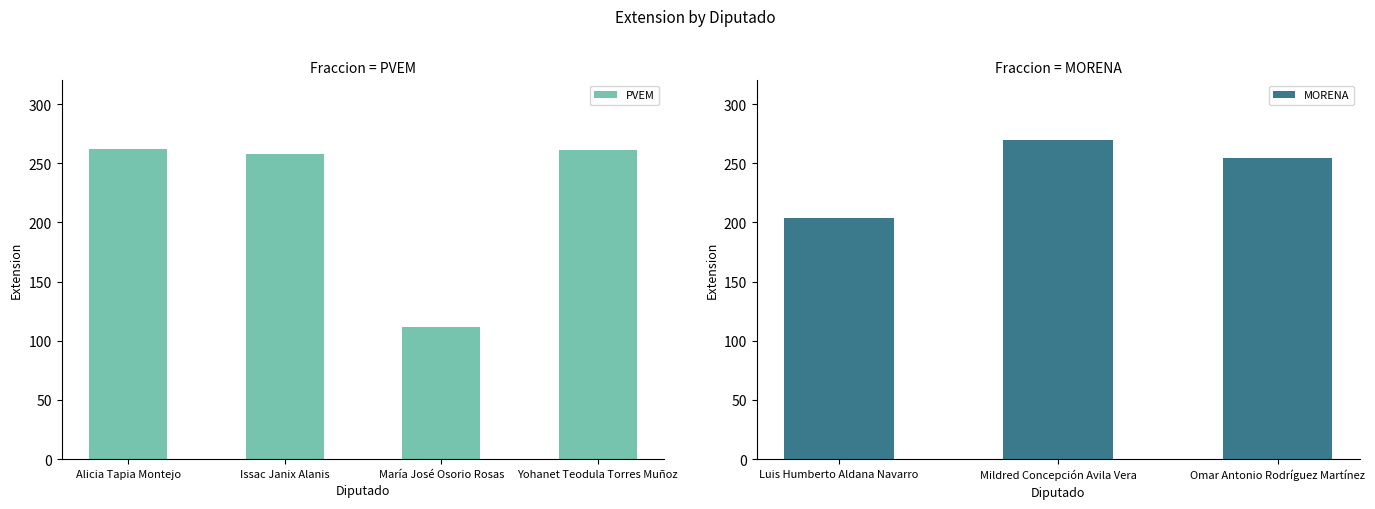

What is the value of the 5th bar from the left?

270